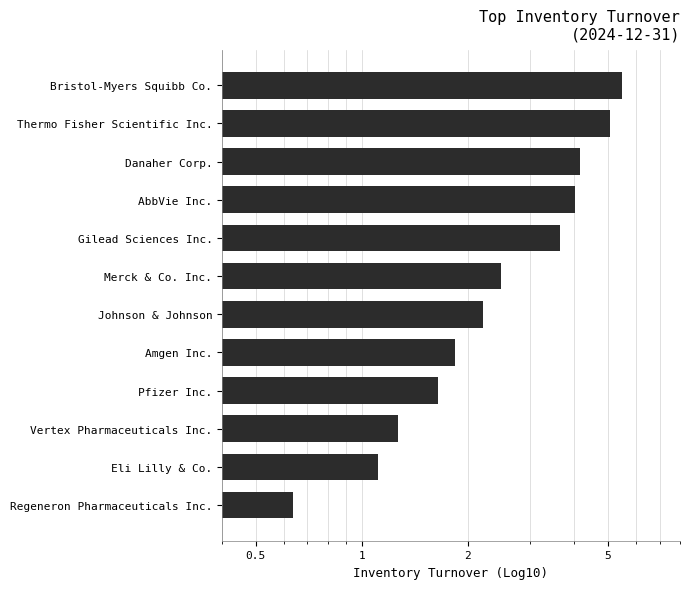

True or false: the data shows 5.5 at Danaher Corp..

False